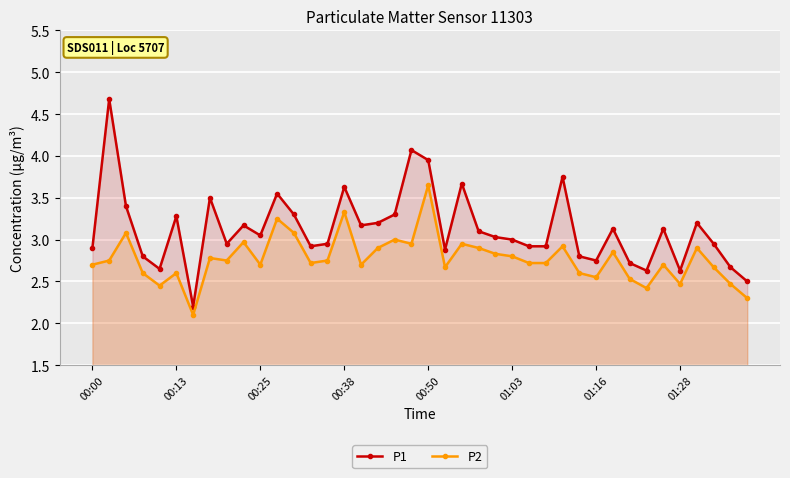

True or false: P1 has a value of 3.7 at 22.

True